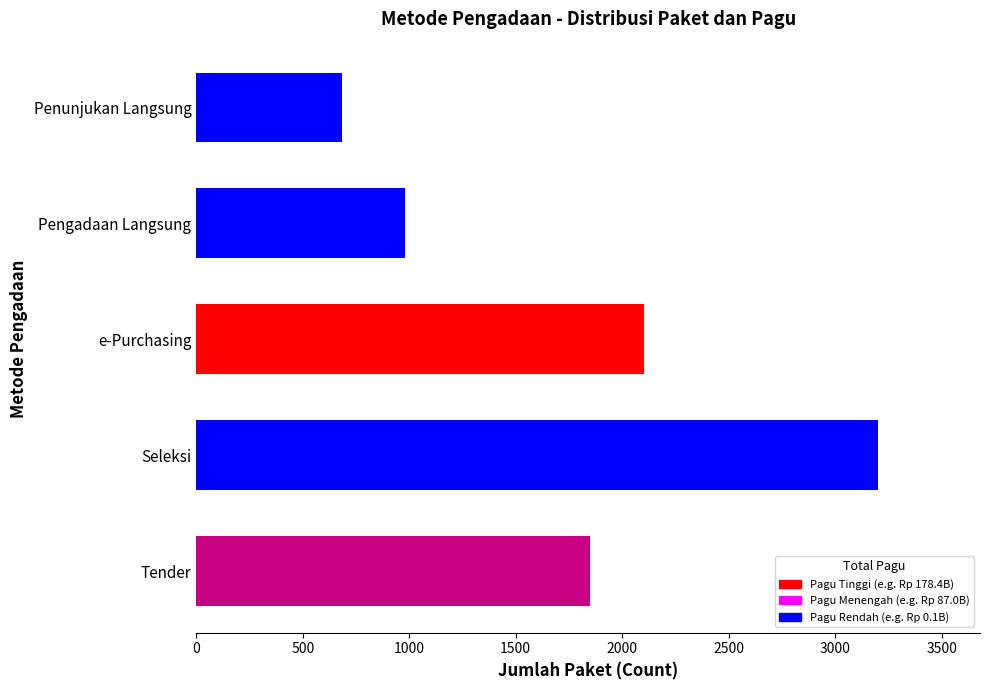

Reading bottom to top, transcribe all the data shown in this chart.

Tender=1850	Seleksi=3200	e-Purchasing=2100	Pengadaan Langsung=980	Penunjukan Langsung=685